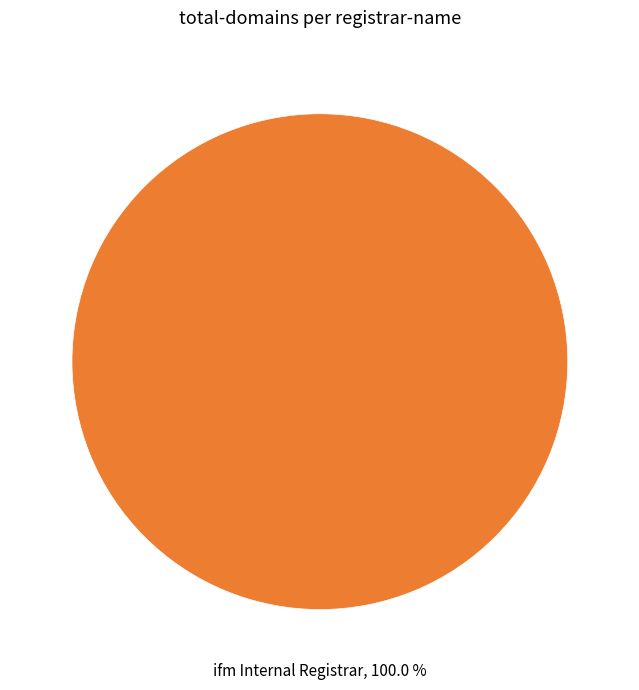

Does any single category account for the majority?

Yes